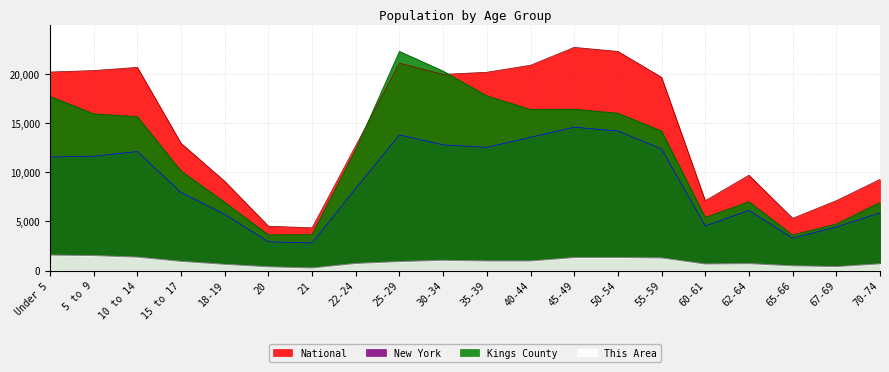

Reading left to right, list all the values displayed in this chart.

This Area: Under 5=1580.0	5 to 9=1530.0	10 to 14=1370.0	15 to 17=940.0	18-19=640.0	20=390.0	21=270.0	22-24=730.0	25-29=920.0	30-34=1050.0	35-39=980.0	40-44=980.0	45-49=1330.0	50-54=1340.0	55-59=1290.0	60-61=670.0	62-64=710.0	65-66=490.0	67-69=410.0	70-74=690.0
Kings County: Under 5=17719.8	5 to 9=15939.1	10 to 14=15656.3	15 to 17=10122.6	18-19=6945.8	20=3632.2	21=3656.4	22-24=12291.1	25-29=22284.2	30-34=20285.8	35-39=17764.8	40-44=16389.7	45-49=16411.1	50-54=16006.6	55-59=14190.5	60-61=5407.5	62-64=7003.2	65-66=3610.5	67-69=4732.8	70-74=6926.1
New York: Under 5=11558.2	5 to 9=11639.5	10 to 14=12114.6	15 to 17=7937.0	18-19=5725.8	20=2930.8	21=2816.0	22-24=8362.6	25-29=13801.8	30-34=12791.6	35-39=12541.2	40-44=13558.9	45-49=14587.6	50-54=14199.3	55-59=12374.1	60-61=4539.9	62-64=6122.7	65-66=3301.6	67-69=4430.5	70-74=5873.9
National: Under 5=20201.4	5 to 9=20348.7	10 to 14=20677.2	15 to 17=12954.3	18-19=9086.1	20=4519.1	21=4354.3	22-24=12712.6	25-29=21101.8	30-34=19962.1	35-39=20179.6	40-44=20891.0	45-49=22708.6	50-54=22298.1	55-59=19664.8	60-61=7113.7	62-64=9704.2	65-66=5319.9	67-69=7115.4	70-74=9278.2